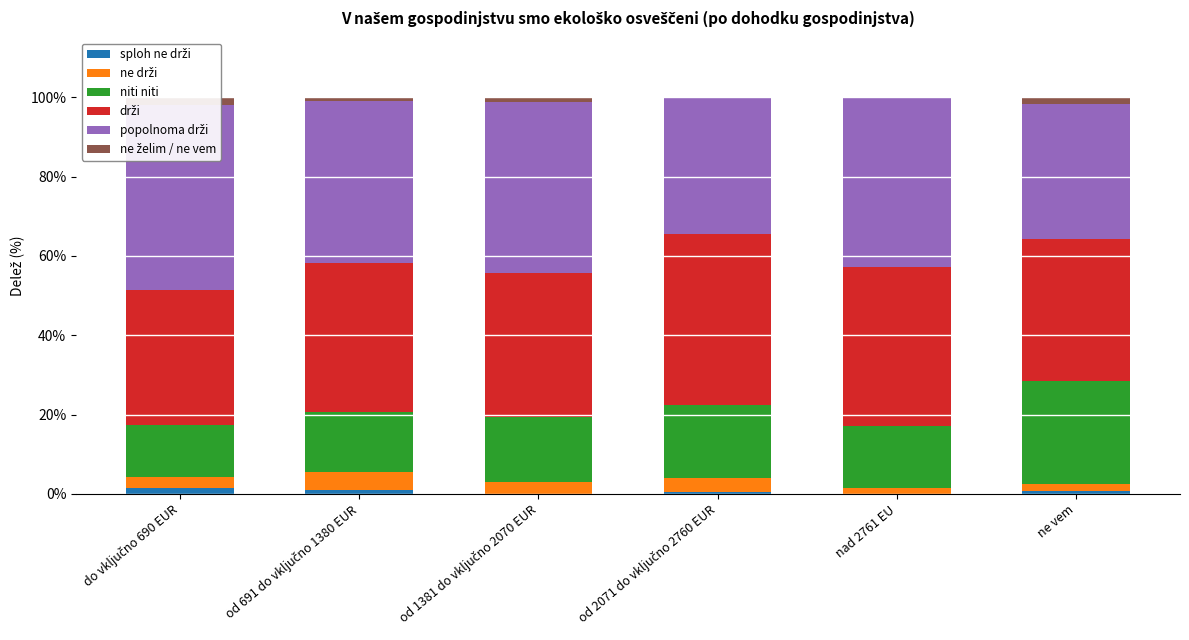

What is the sum of the drži values at ne vem and od 1381 do vključno 2070 EUR?

72.3